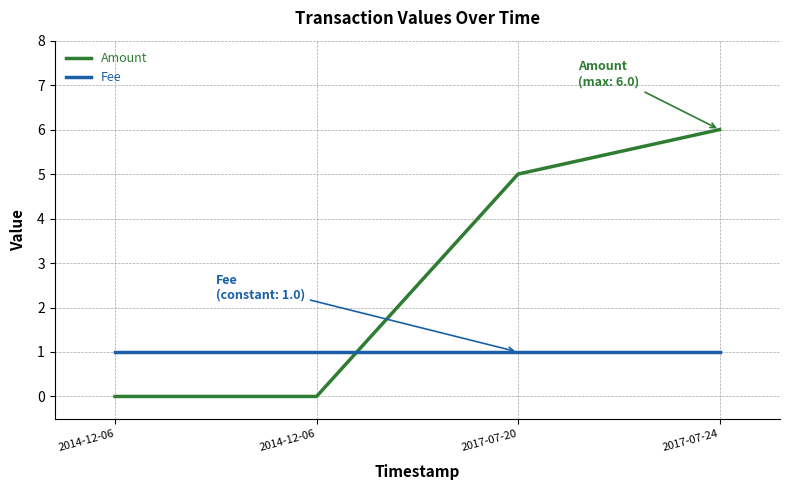

Reading left to right, list all the values displayed in this chart.

Amount: 2014-12-06=0	2014-12-06=0	2017-07-20=5	2017-07-24=6
Fee: 2014-12-06=1	2014-12-06=1	2017-07-20=1	2017-07-24=1